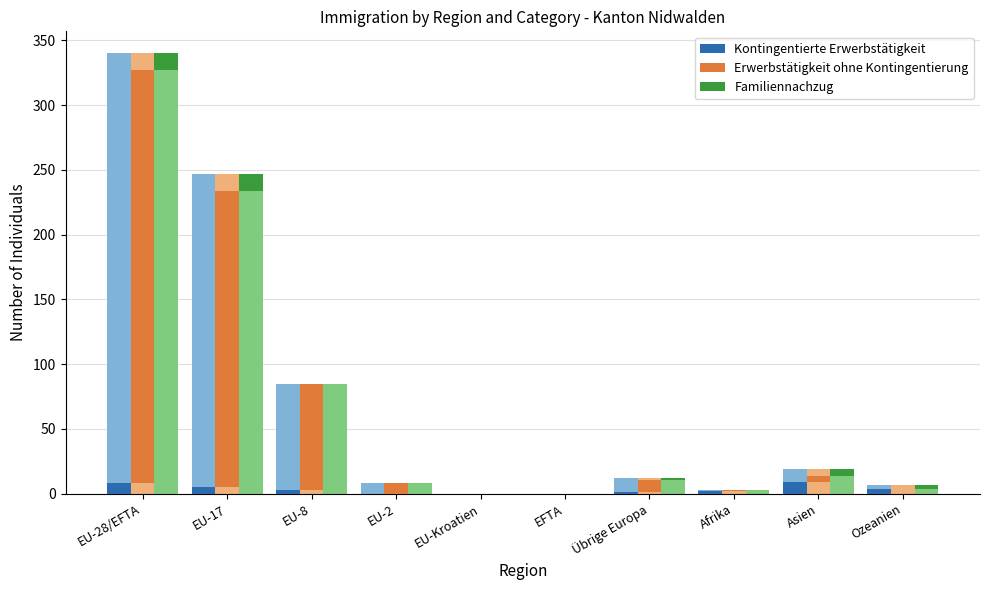

Reading left to right, list all the values displayed in this chart.

Kontingentierte Erwerbstätigkeit: EU-28/EFTA=8	EU-17=5	EU-8=3	EU-2=0	EU-Kroatien=0	EFTA=0	Übrige Europa=1	Afrika=2	Asien=9	Ozeanien=4
Erwerbstätigkeit ohne Kontingentierung: EU-28/EFTA=319	EU-17=229	EU-8=82	EU-2=8	EU-Kroatien=0	EFTA=0	Übrige Europa=10	Afrika=1	Asien=5	Ozeanien=0
Familiennachzug: EU-28/EFTA=13	EU-17=13	EU-8=0	EU-2=0	EU-Kroatien=0	EFTA=0	Übrige Europa=1	Afrika=0	Asien=5	Ozeanien=3